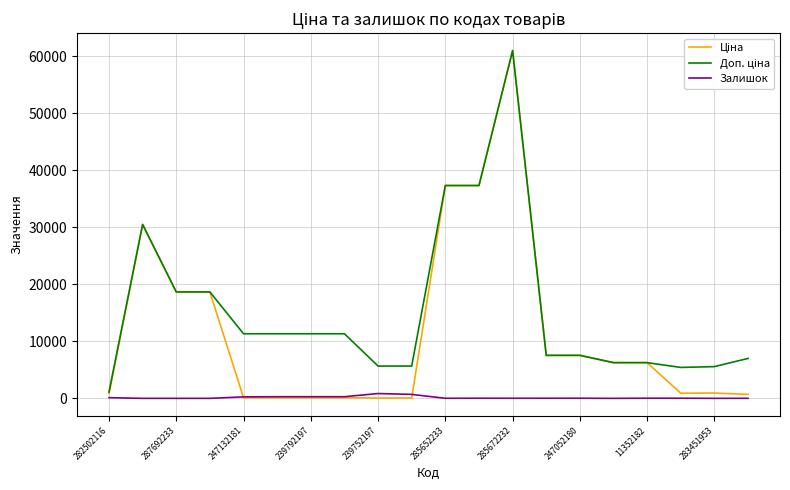

True or false: Залишок has a value of 12.0 at 285652233.

True